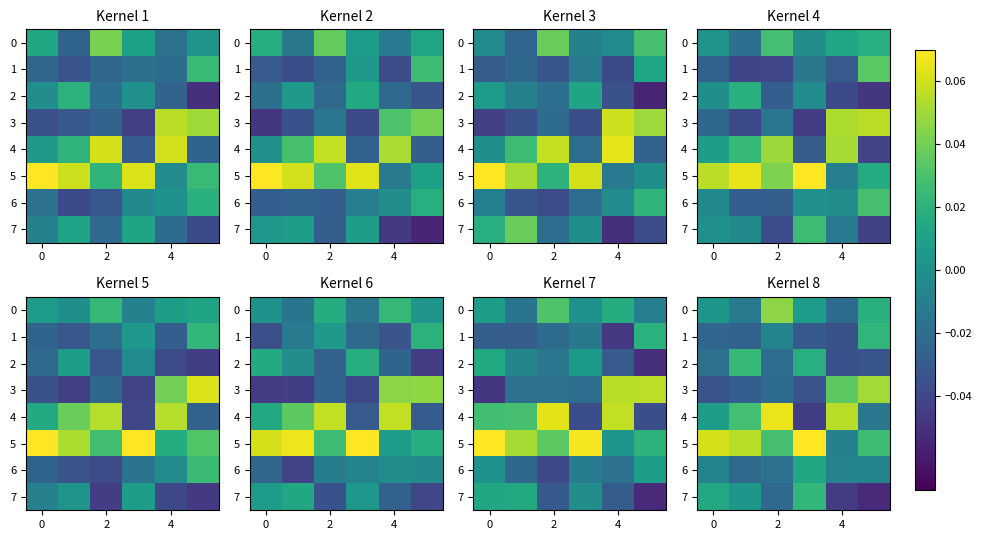

The 6 series shows -0.0 at 0. True or false?

False